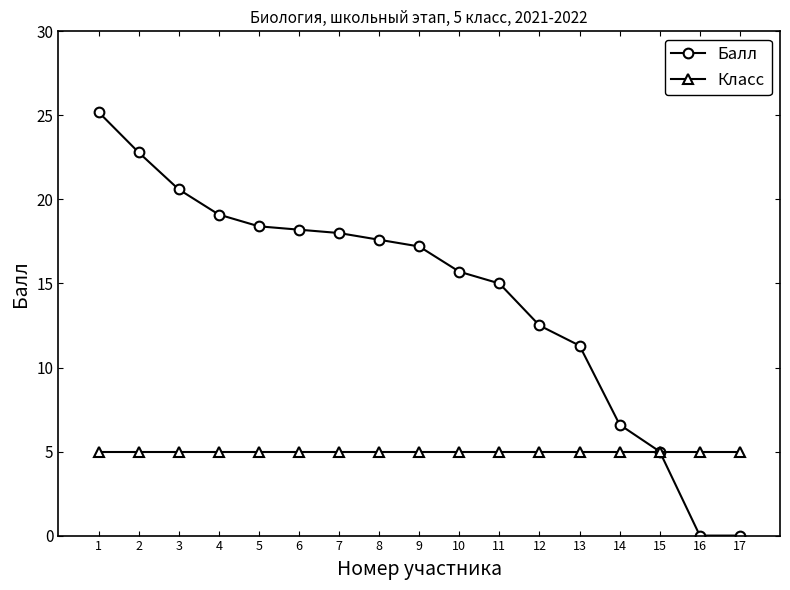

How many lines are shown in the chart?

2